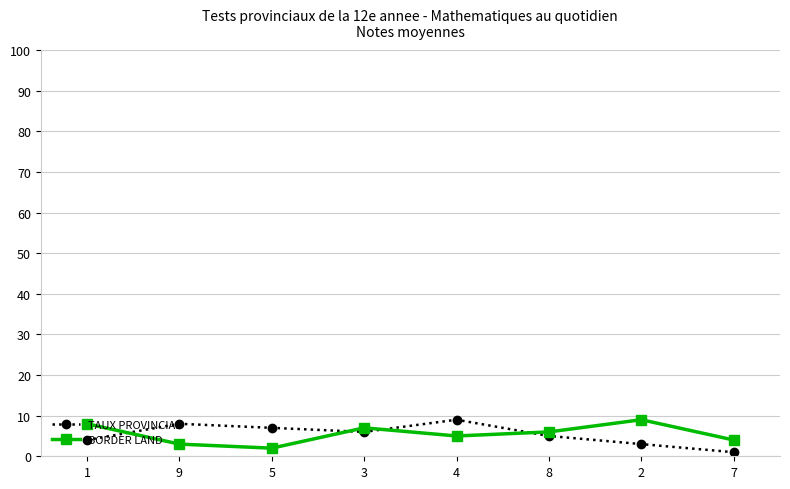

Which series has the widest spread of values?

TAUX PROVINCIAL